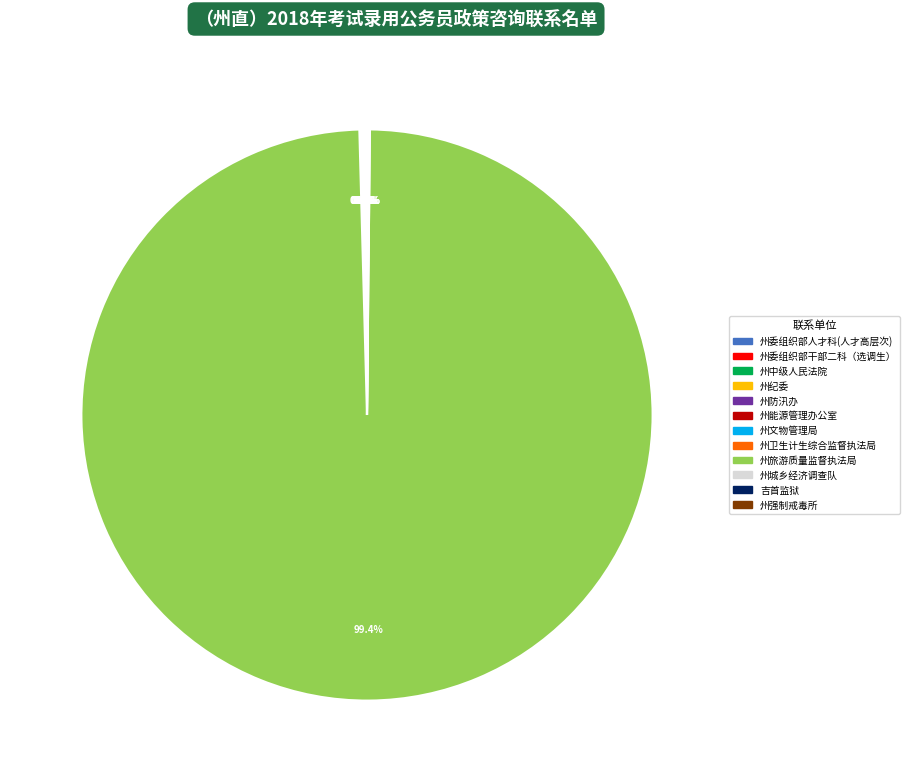

Which category has the biggest portion of the pie?

州旅游质量监督执法局